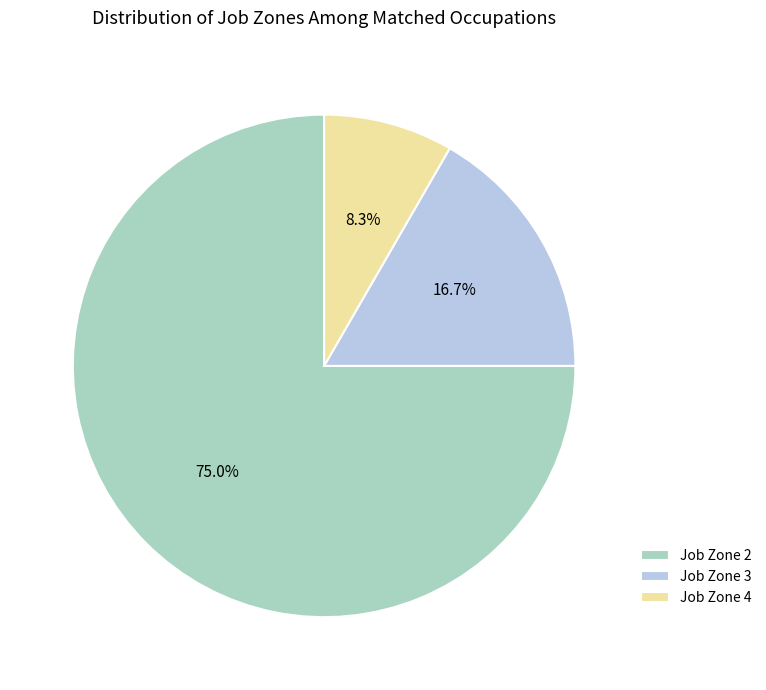

Which has a higher value, Job Zone 4 or Job Zone 3?

Job Zone 3